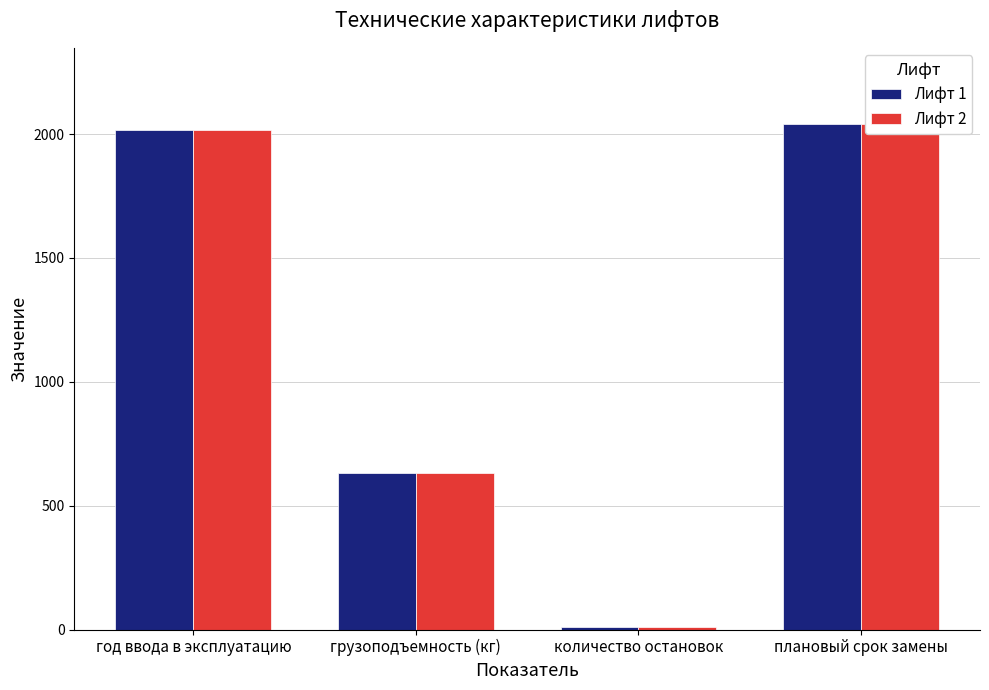

Where does the Лифт 1 series first go above 2018?

плановый срок замены